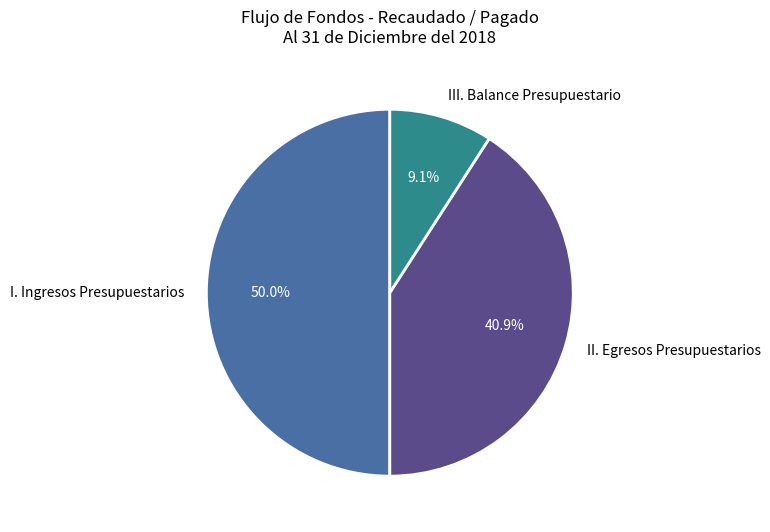

To the nearest percent, what is the combined percentage of III. Balance Presupuestario and II. Egresos Presupuestarios?

50%